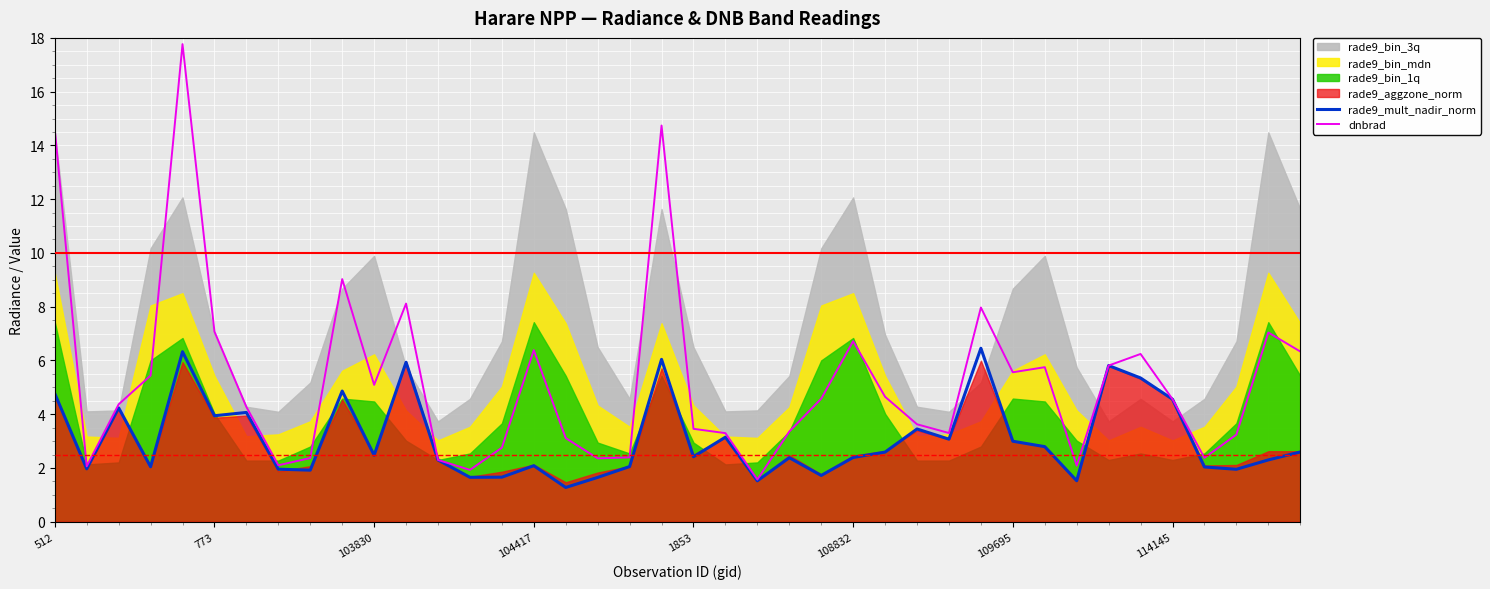

How many values in the dnbrad series exceed 4?

22